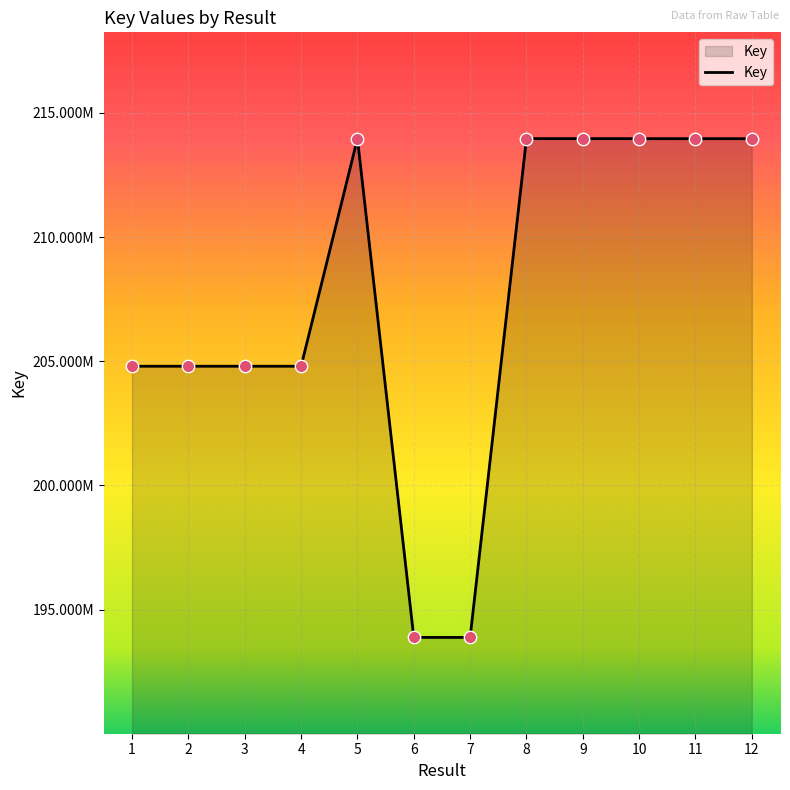

What is the ratio of the value at 5 to the value at 11?

1.0